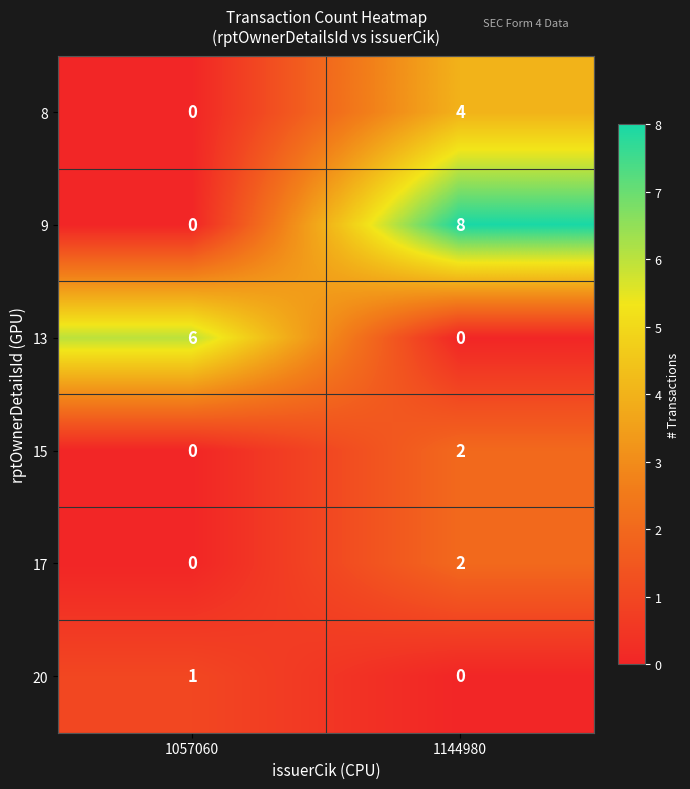

At how many categories does at least one series exceed 1?

2